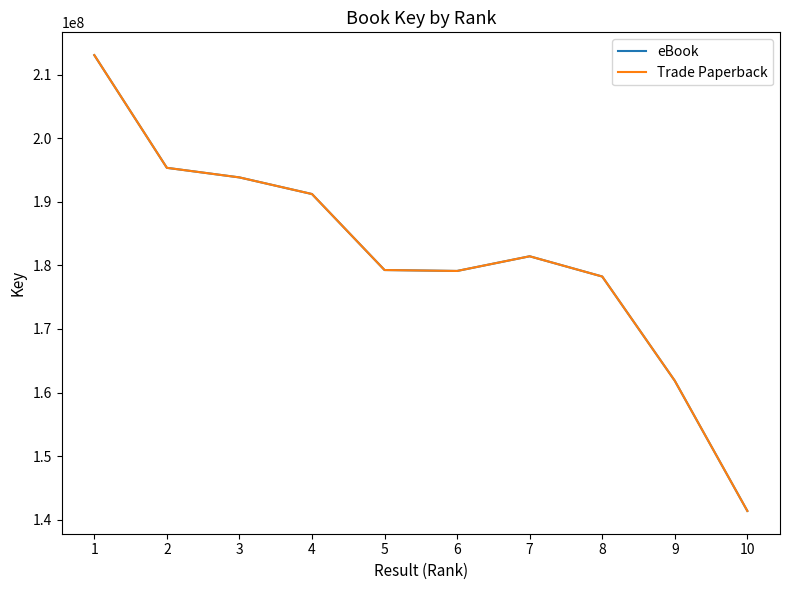

Is this an area chart (filled region under the line)?

No